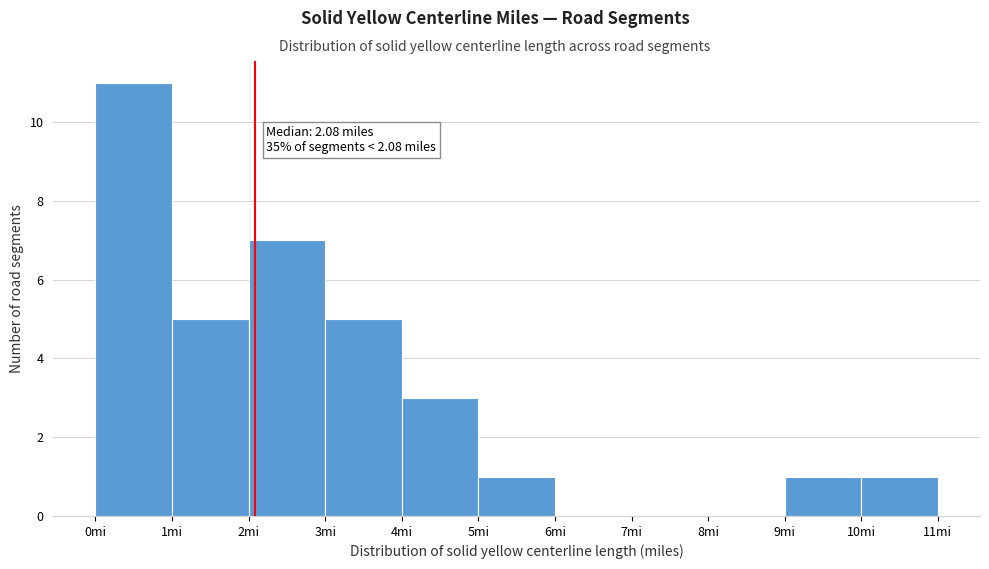

Over which range of the x-axis is the bar tallest?

0 to 1